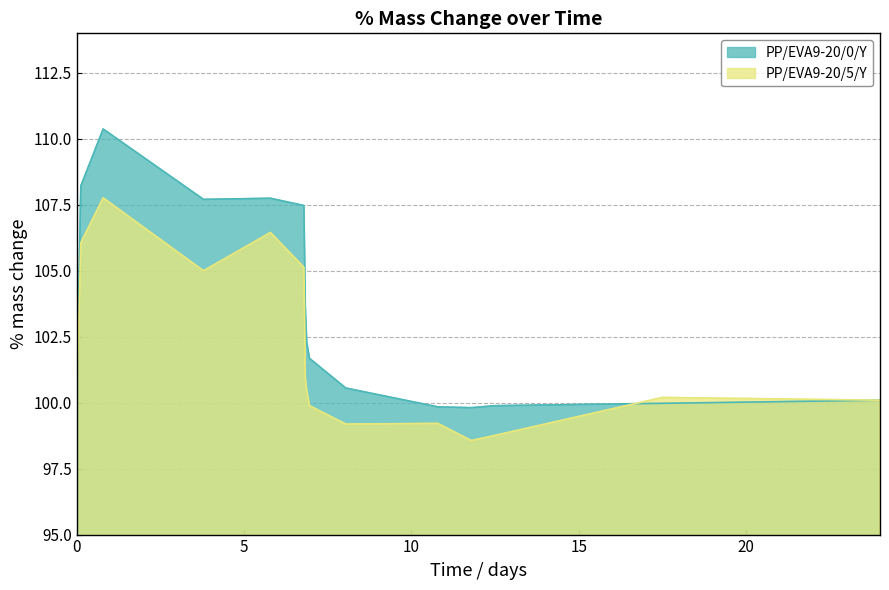

Reading left to right, transcribe all the data shown in this chart.

PP/EVA9-20/0/Y: 100.0	108.2	110.4	107.7	107.7	107.5	103.6	102.3	101.7	100.6	99.8	99.8	99.9	100.0	100.1
PP/EVA9-20/5/Y: 100.0	106.1	107.8	105.0	106.5	105.1	100.9	100.5	99.9	99.2	99.2	98.6	98.8	100.2	100.1